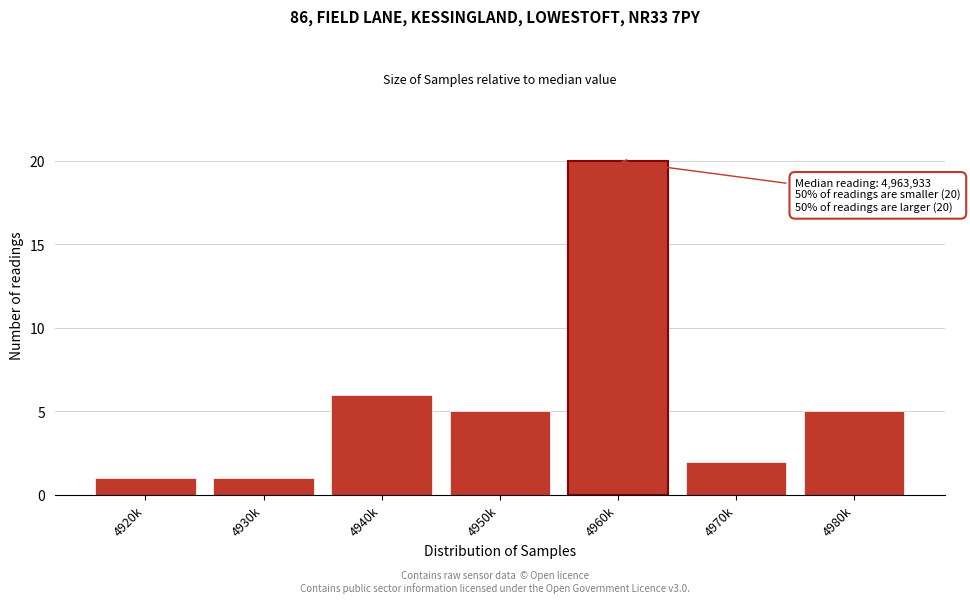

Reading left to right, extract all data points from this chart.

1	1	6	5	20	2	5